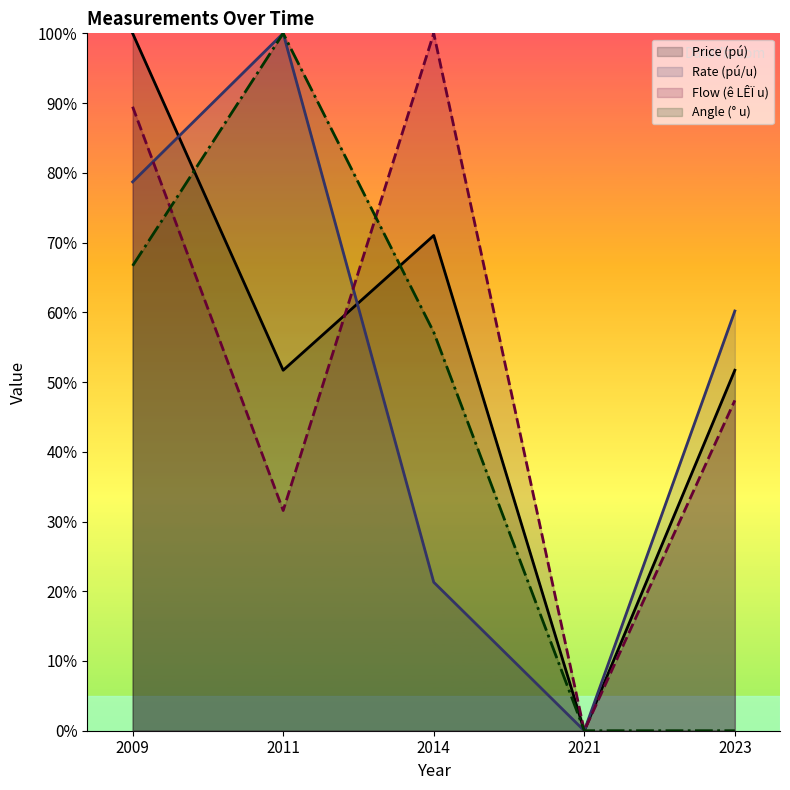

Does the chart display data point markers on the line(s)?

No